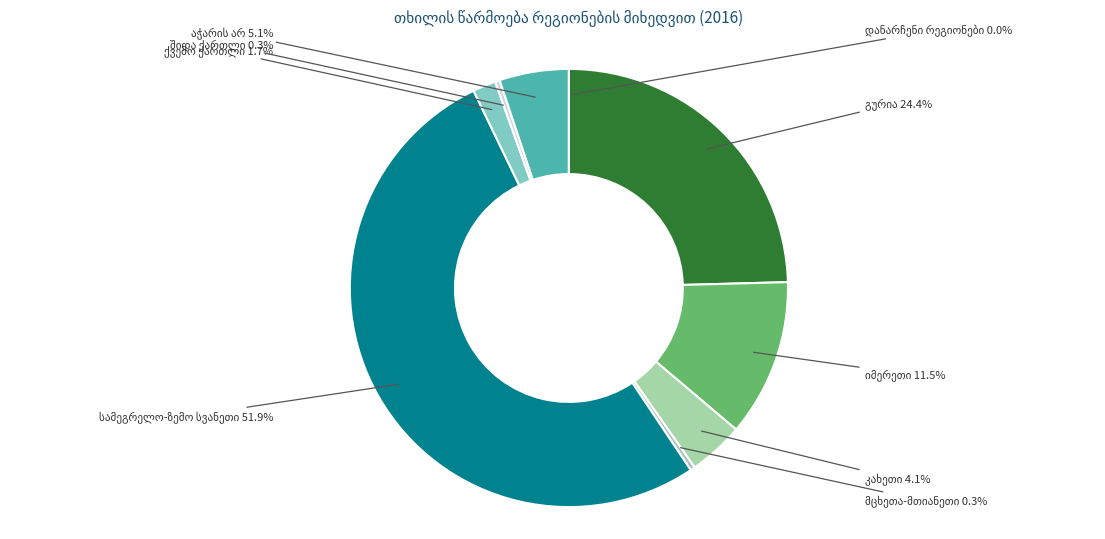

Which slice is the largest?

სამეგრელო-ზემო სვანეთი